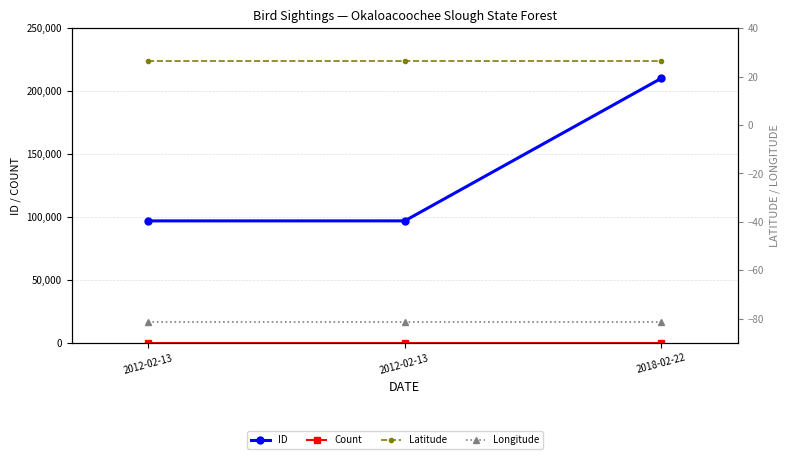

True or false: Latitude has a value of 26.6 at 2018-02-22.

True